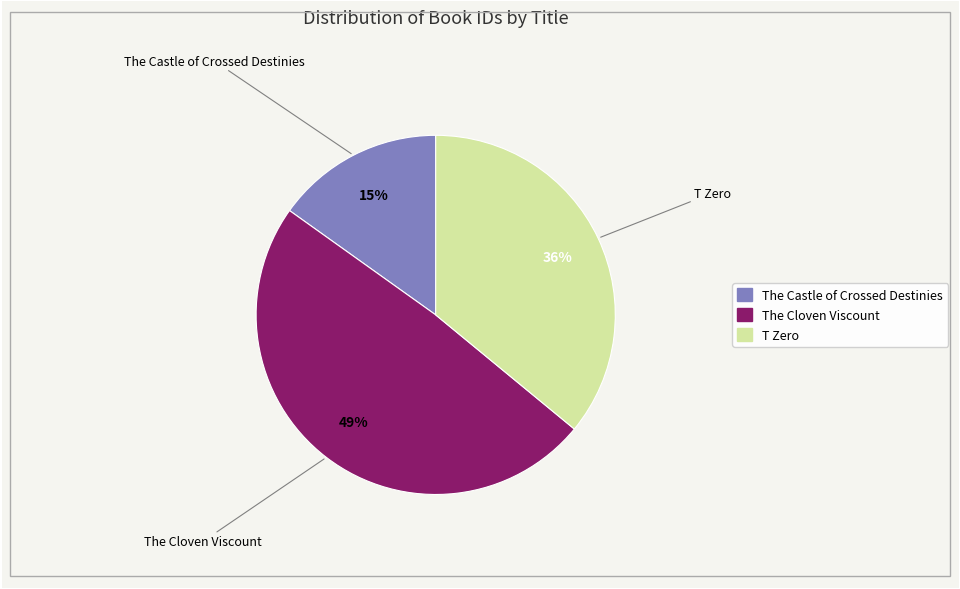

Which category has the biggest portion of the pie?

The Cloven Viscount